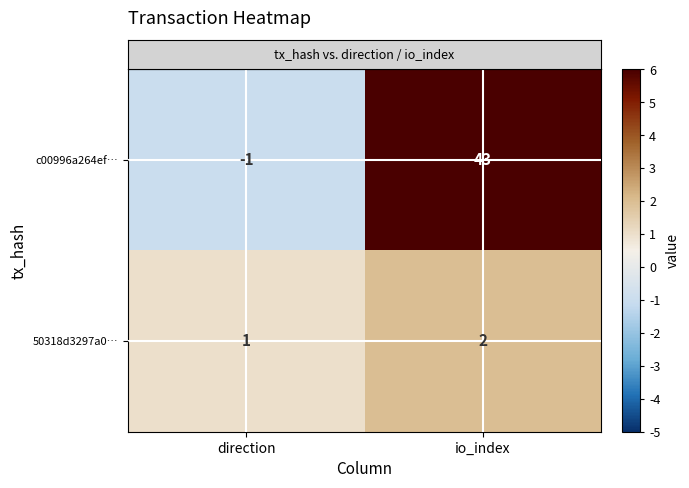

What is the maximum value shown in the chart?

43